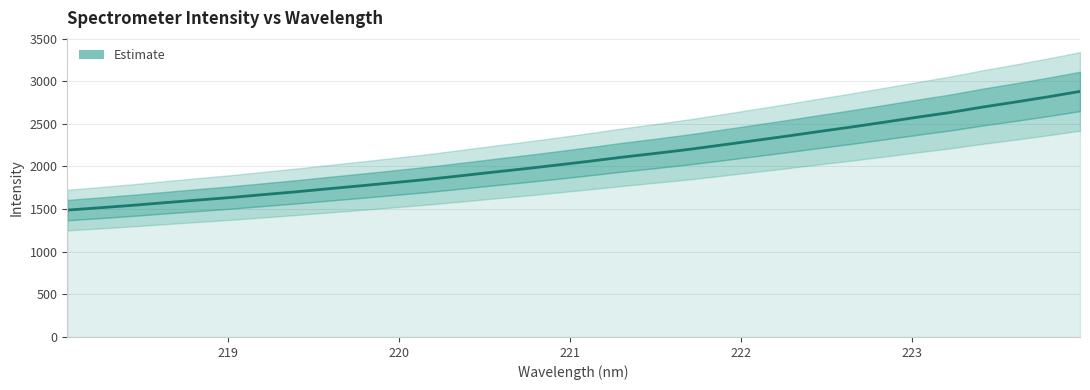

True or false: the data has more than 0 interior local peaks.

False